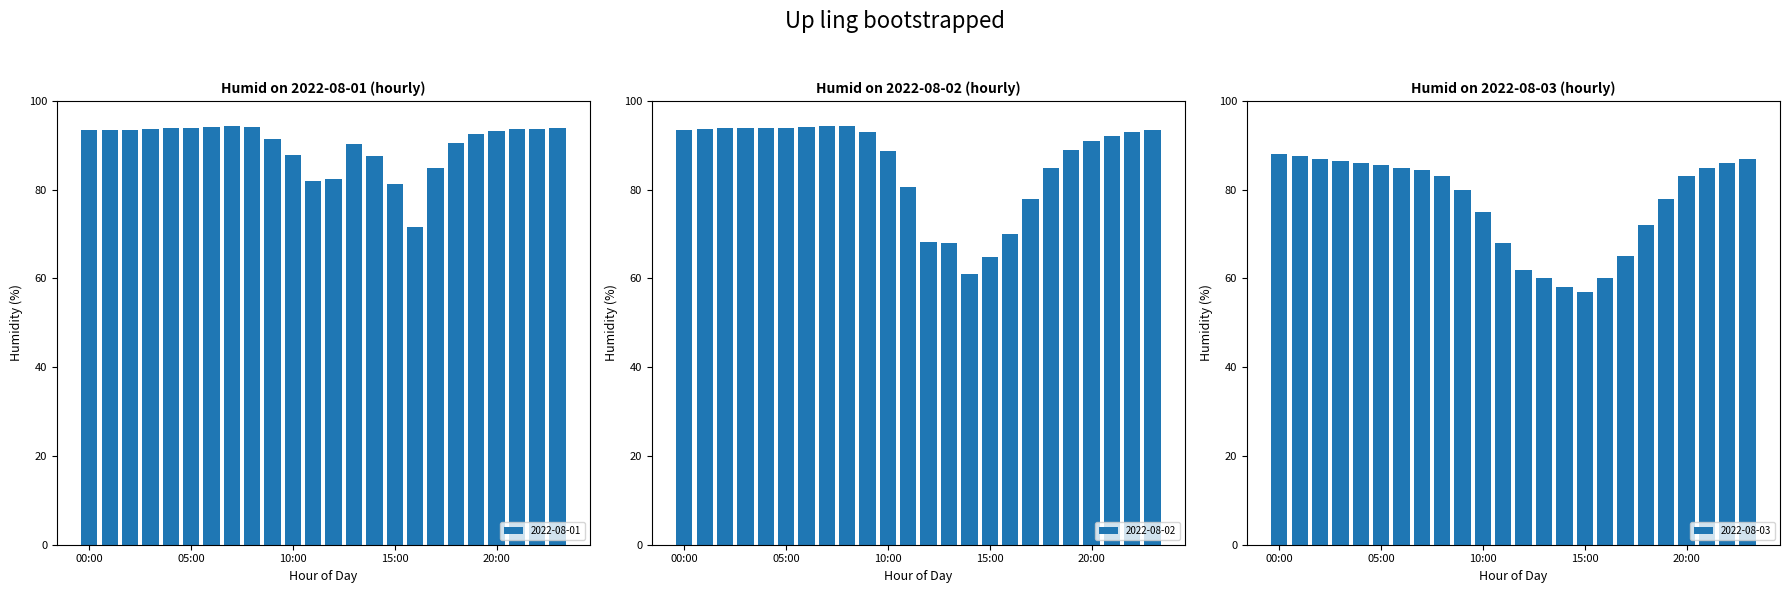

Reading right to left, extract all data points from this chart.

2022-08-01: 93.8	93.6	93.7	93.2	92.5	90.6	85.0	71.7	81.3	87.6	90.3	82.3	82.0	87.9	91.4	94.1	94.3	94.2	93.8	93.9	93.7	93.5	93.4	93.4
2022-08-02: 93.5	93.0	92.0	91.0	89.0	85.0	78.0	70.0	64.9	61.0	67.9	68.2	80.7	88.7	92.9	94.3	94.3	94.1	94.0	93.9	94.0	93.8	93.7	93.5
2022-08-03: 87.0	86.0	85.0	83.0	78.0	72.0	65.0	60.0	57.0	58.0	60.0	62.0	68.0	75.0	80.0	83.0	84.5	85.0	85.5	86.0	86.5	87.0	87.5	88.0